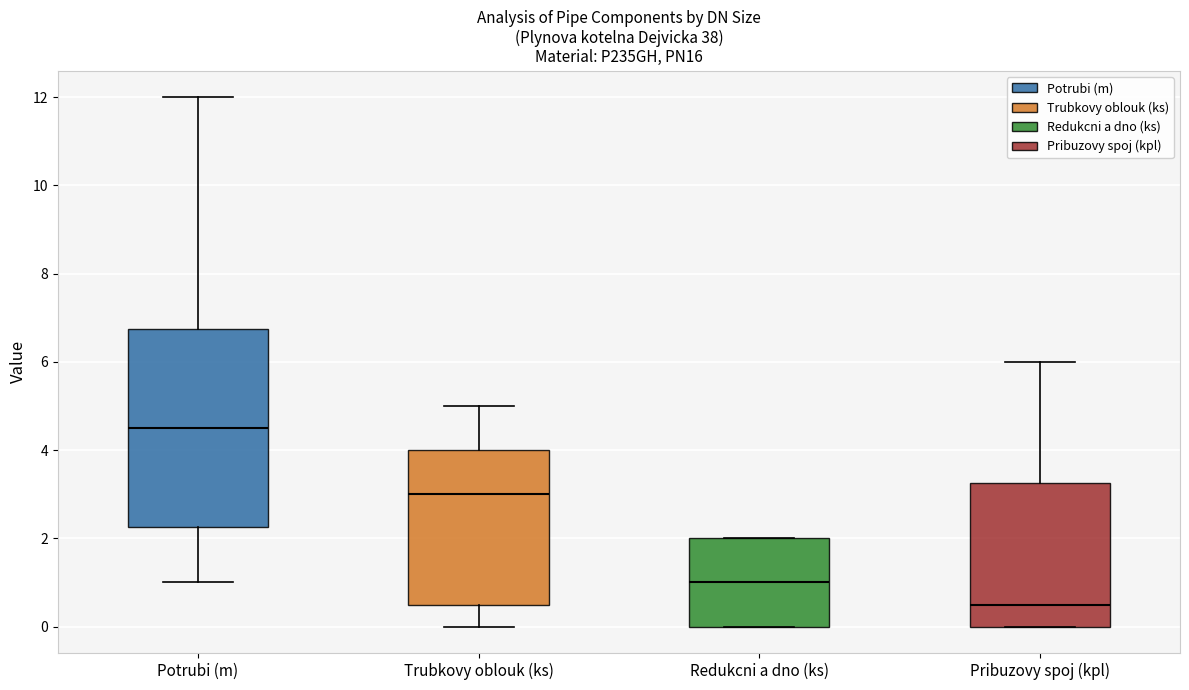

Where is the upper edge of the box for Pribuzovy spoj (kpl) on the y-axis? The values are not printed on the chart, so give them approximately, as read against the axis.

3.2